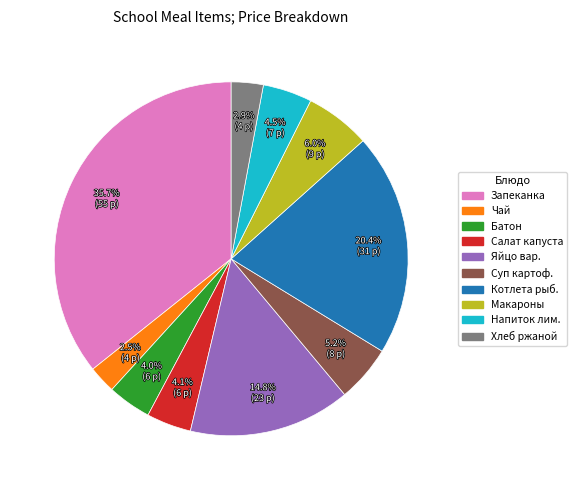

Is there a majority slice in this chart?

No